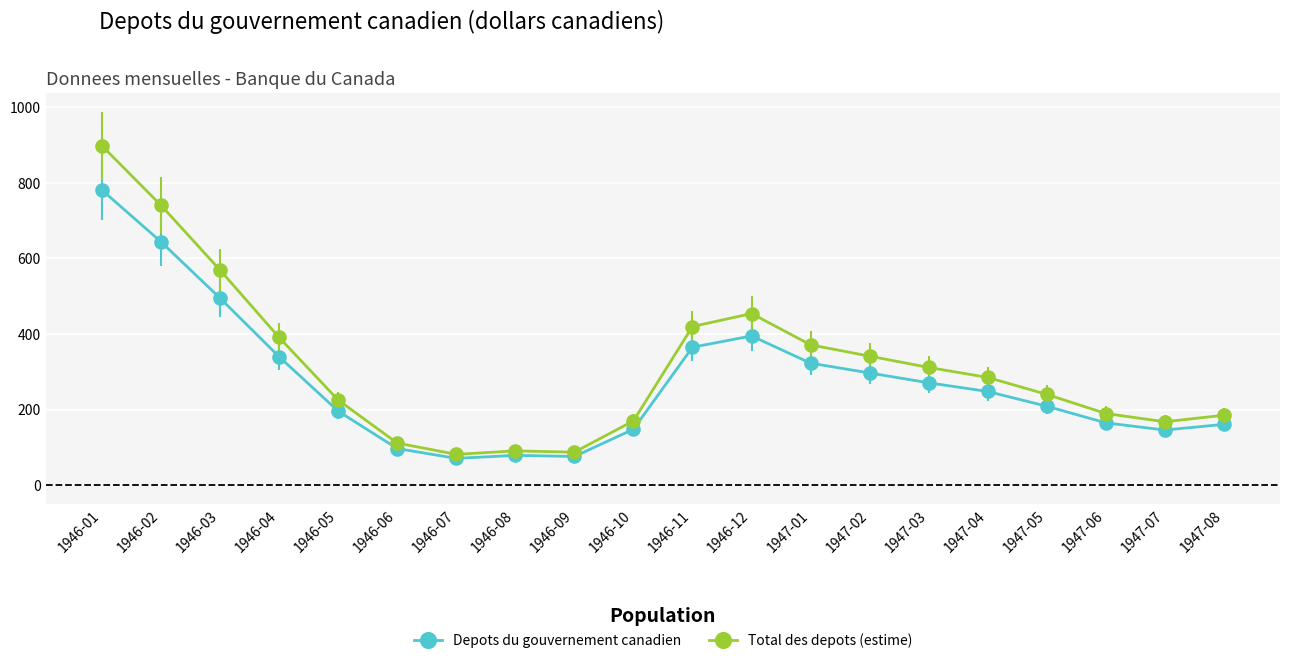

List the series in order of their peak value, highest first.

Total des depots (estime), Depots du gouvernement canadien